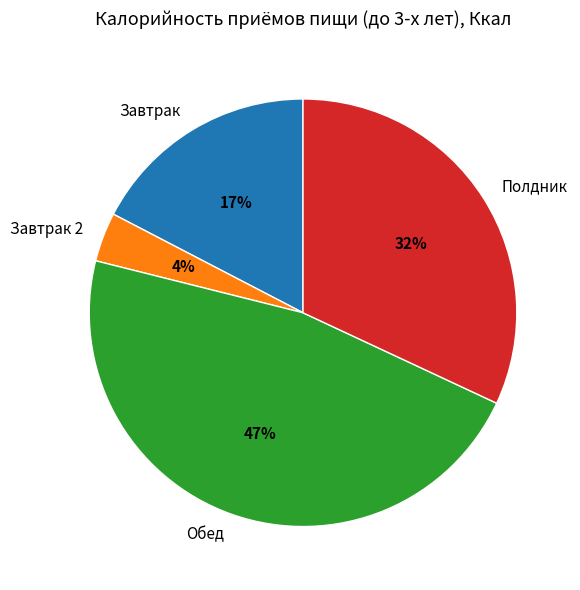

Rank the categories by value from highest to lowest.

Обед, Полдник, Завтрак, Завтрак 2